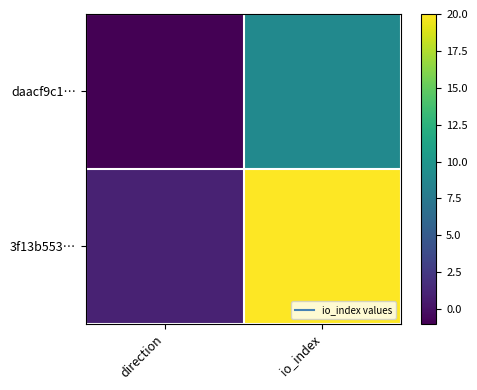

Rank the series by their maximum value, from lowest to highest.

daacf9c1…, 3f13b553…